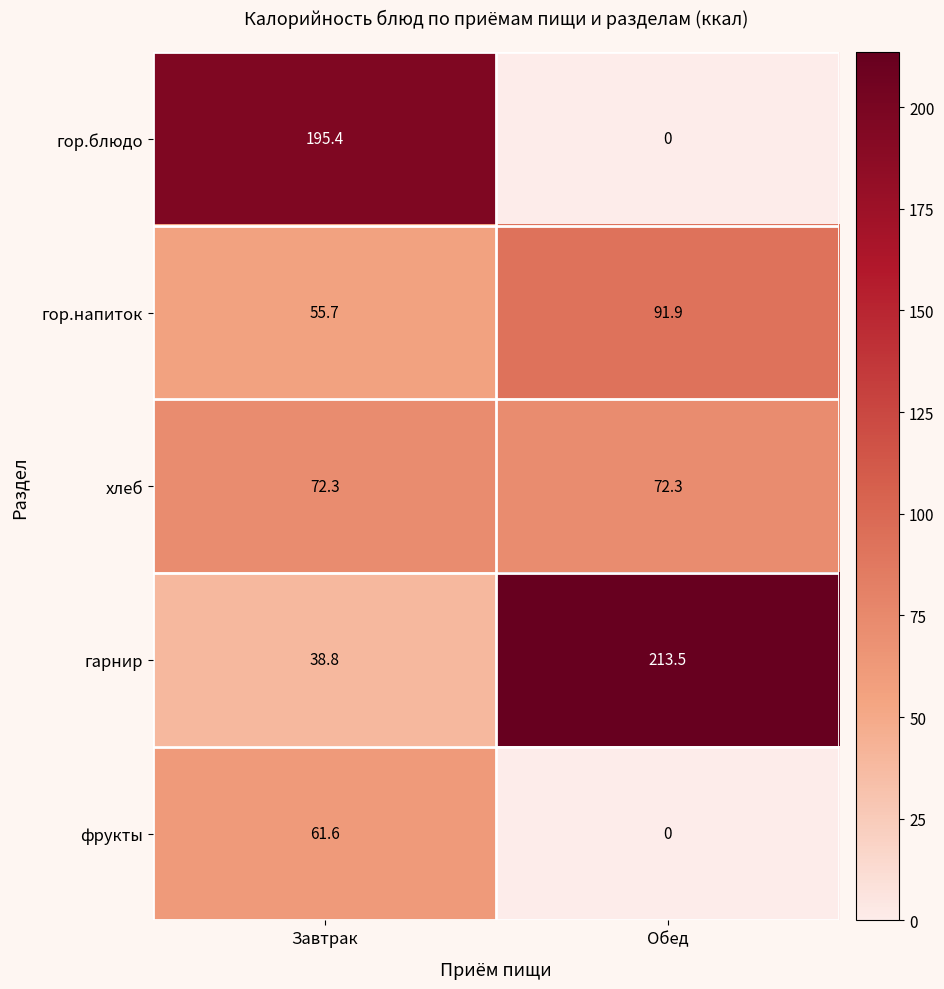

At which label does фрукты first exceed 61?

Завтрак